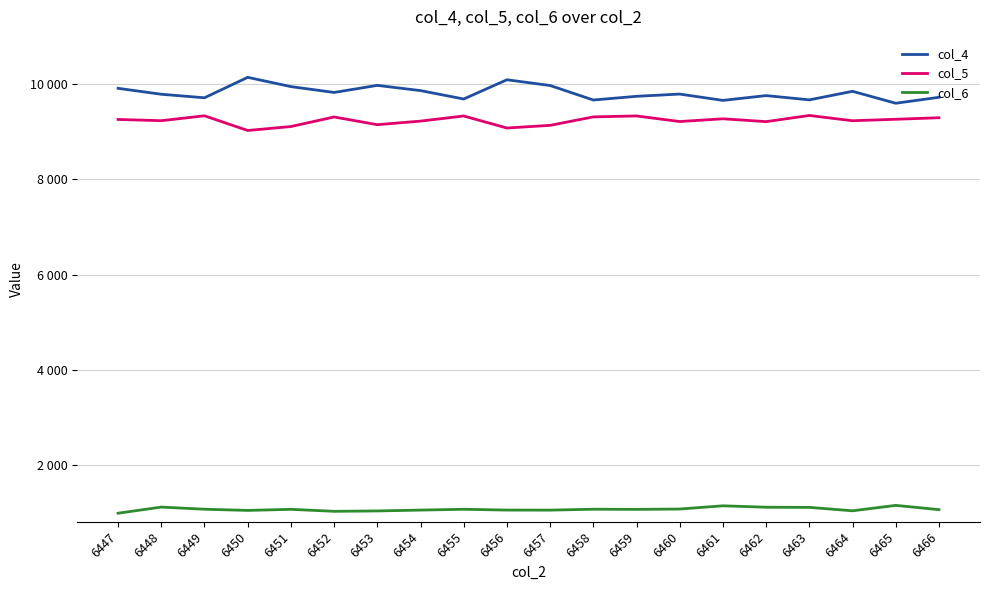

The col_6 series shows 1045 at 6454. True or false?

True